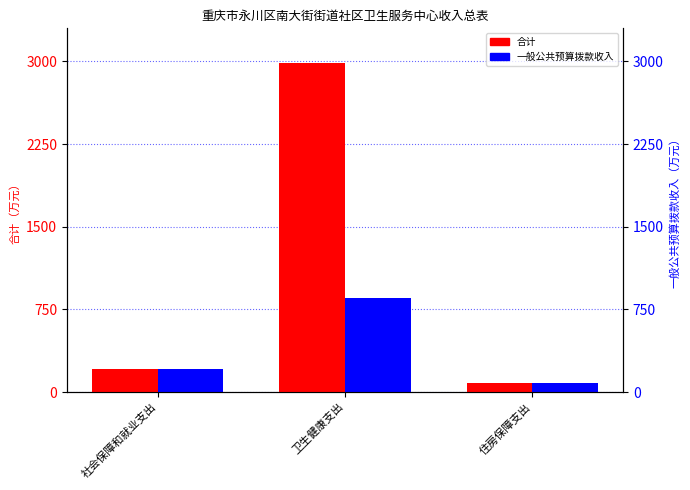

Which series changed the most between 社会保障和就业支出 and 卫生健康支出?

合计